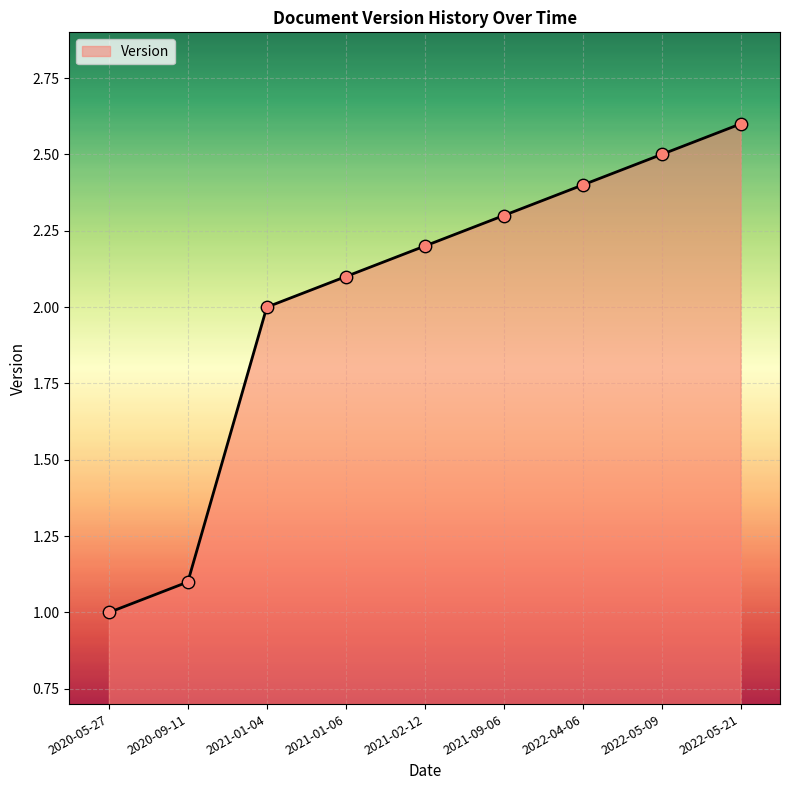

Approximately how many times larger is the value at 2020-05-27 compared to 2021-02-12?

0.5